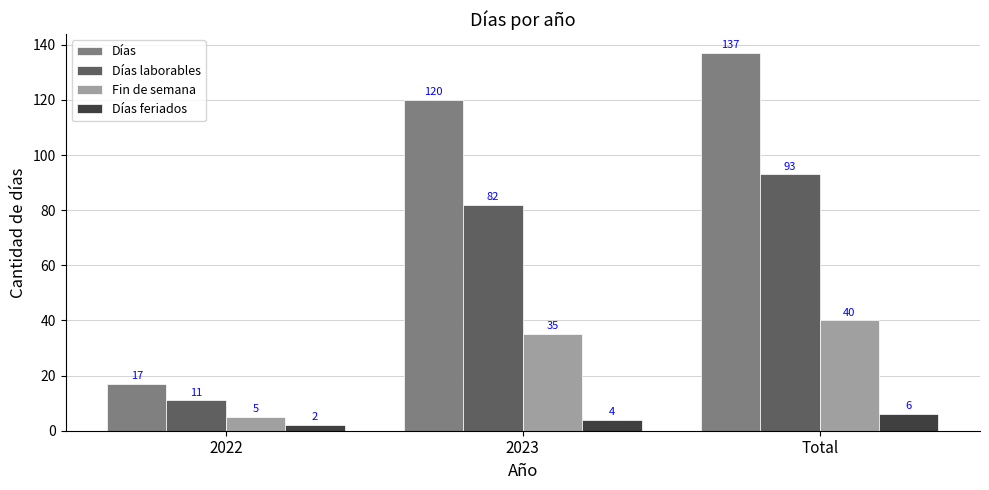

Reading left to right, extract all data points from this chart.

Días: 2022=17	2023=120	Total=137
Días laborables: 2022=11	2023=82	Total=93
Fin de semana: 2022=5	2023=35	Total=40
Días feriados: 2022=2	2023=4	Total=6